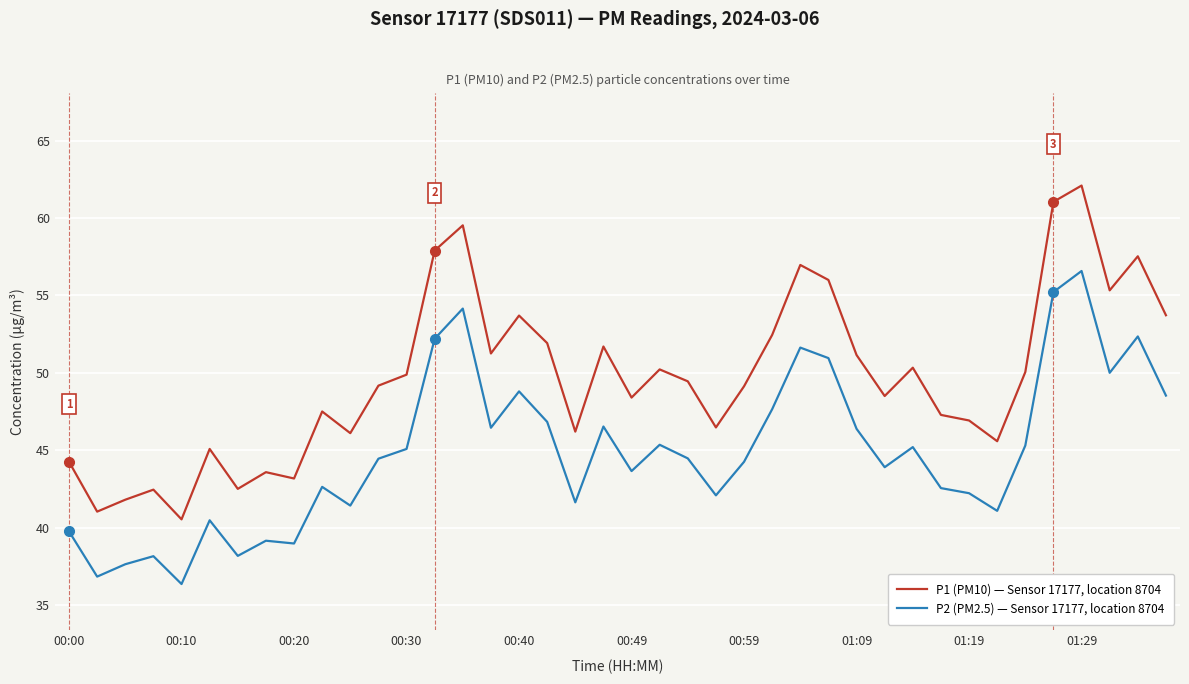

What is the difference between the maximum and minimum values in the P1 (PM10) — Sensor 17177, location 8704 series?

21.6